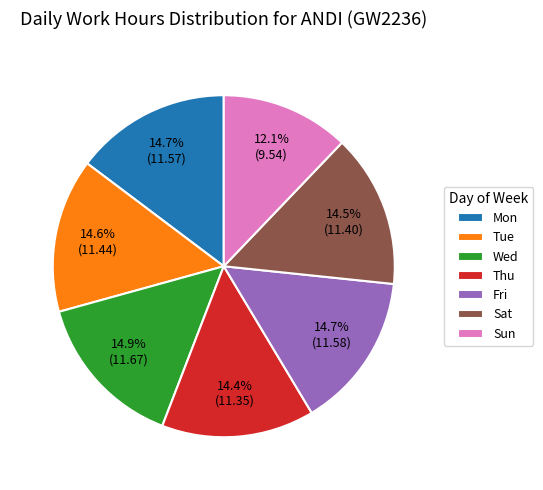

To the nearest percent, what is the combined percentage of Wed and Thu?

29%